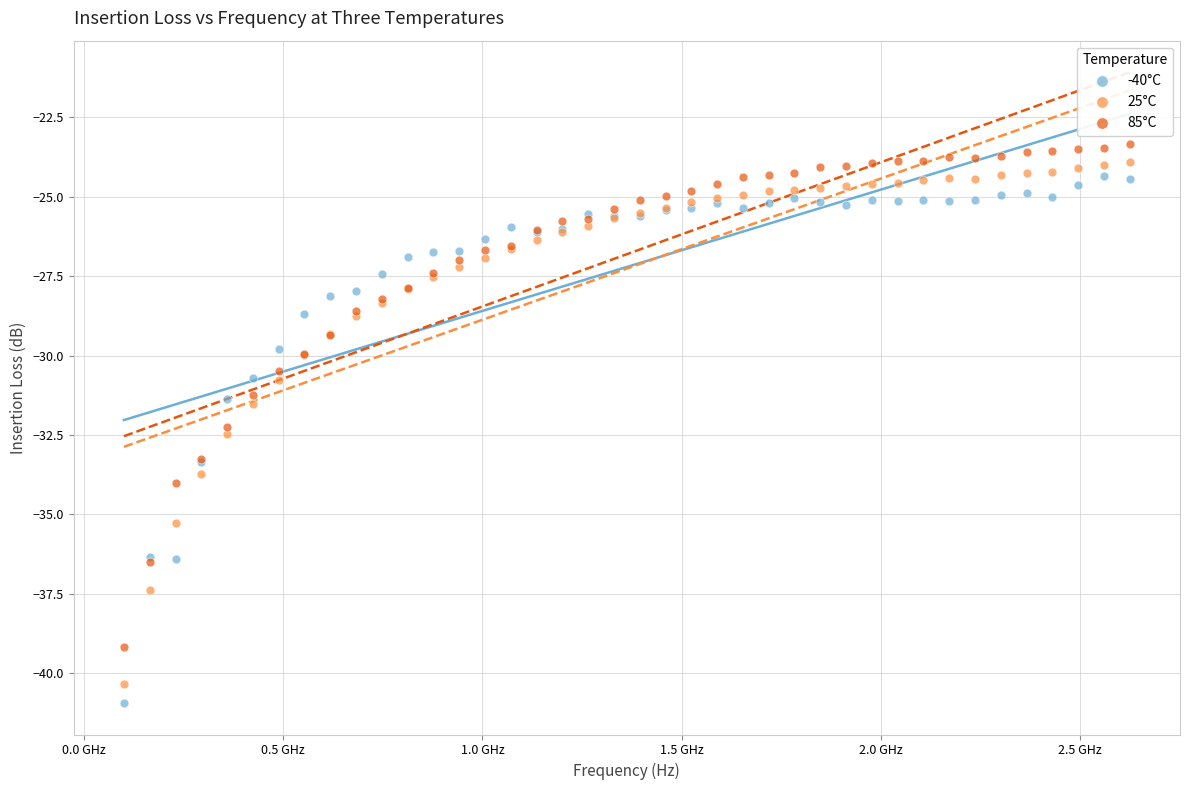

Which series has the largest Y range (max minus min)?

-40°C